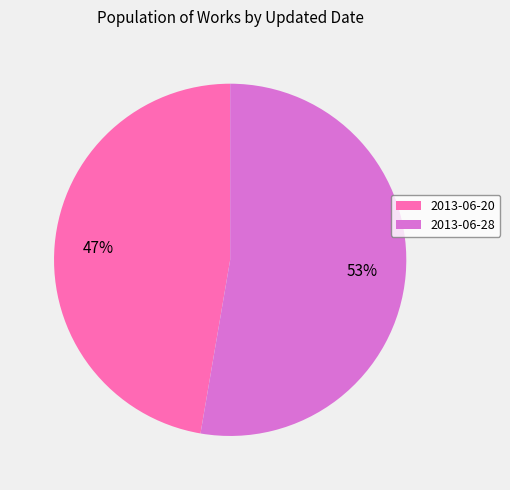

Is it true that 2013-06-28 is 63% of the pie?

False